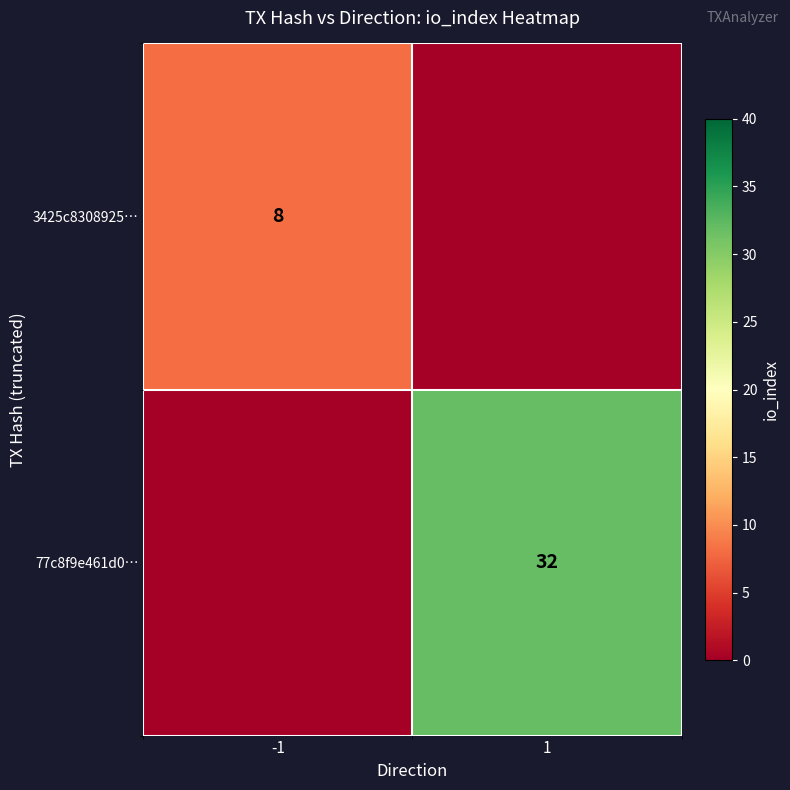

Between 1 and -1, which is larger?

-1